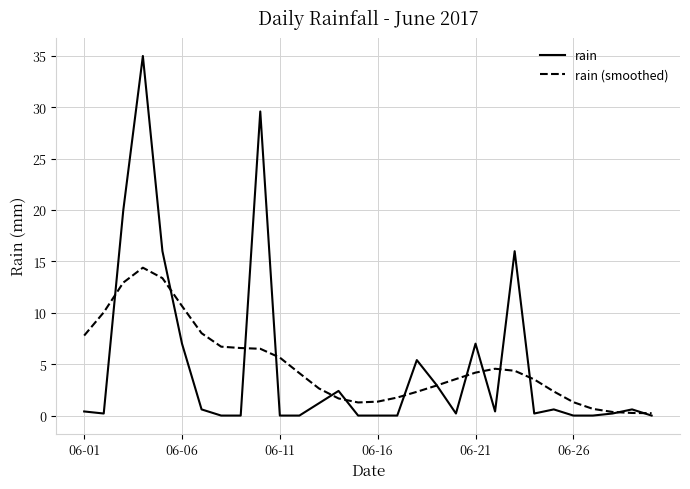

Which series has the largest range (max minus min)?

rain